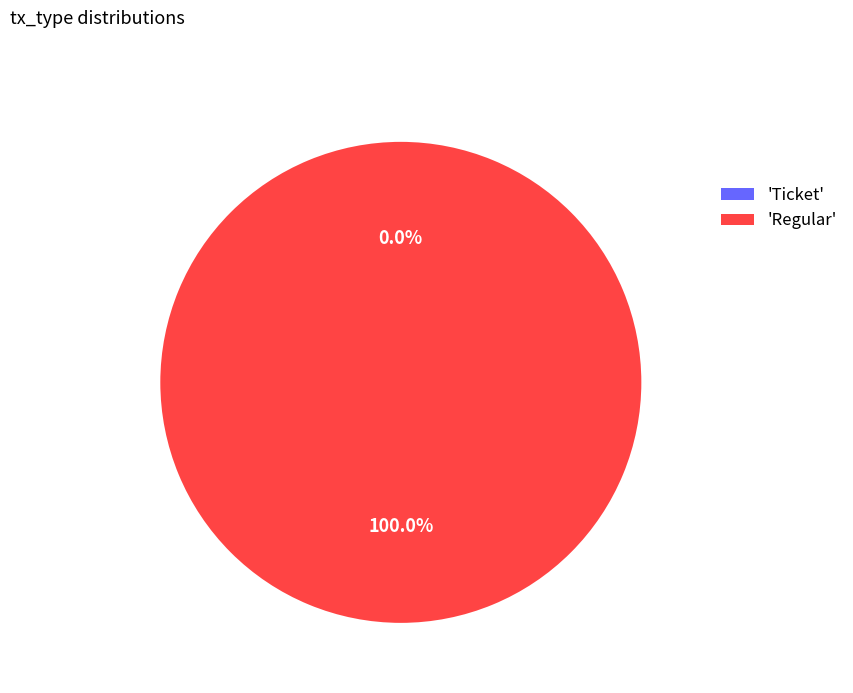

Rank the categories by value from highest to lowest.

Regular, Ticket